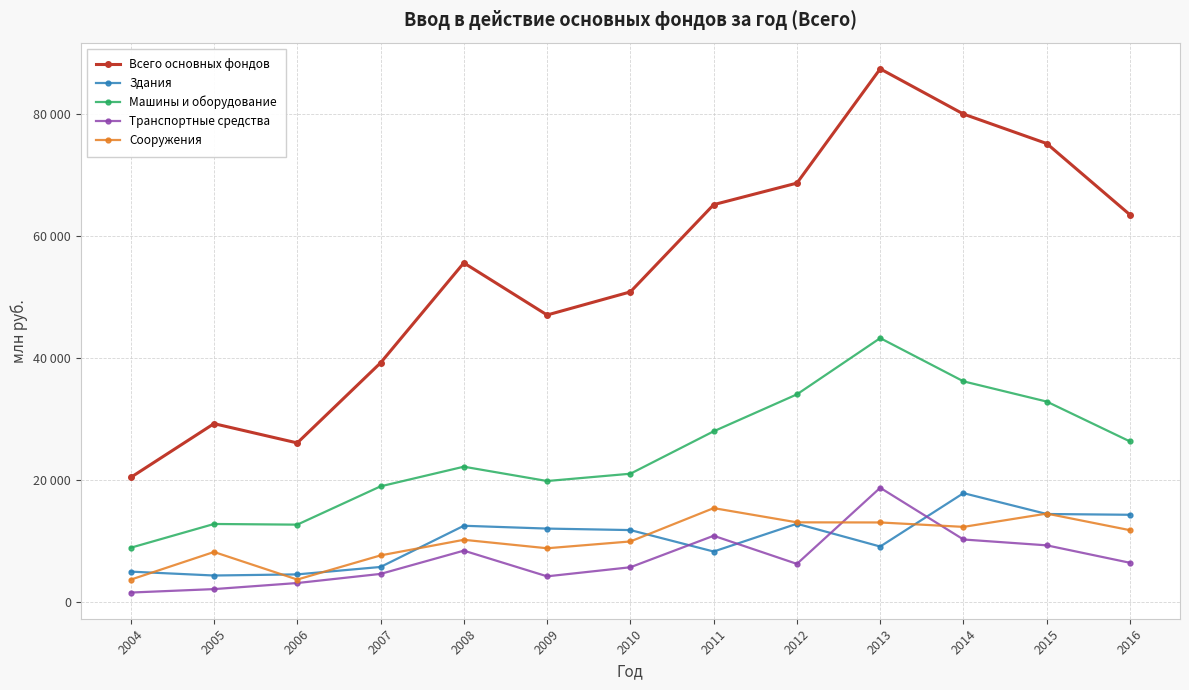

Is this an area chart (filled region under the line)?

No